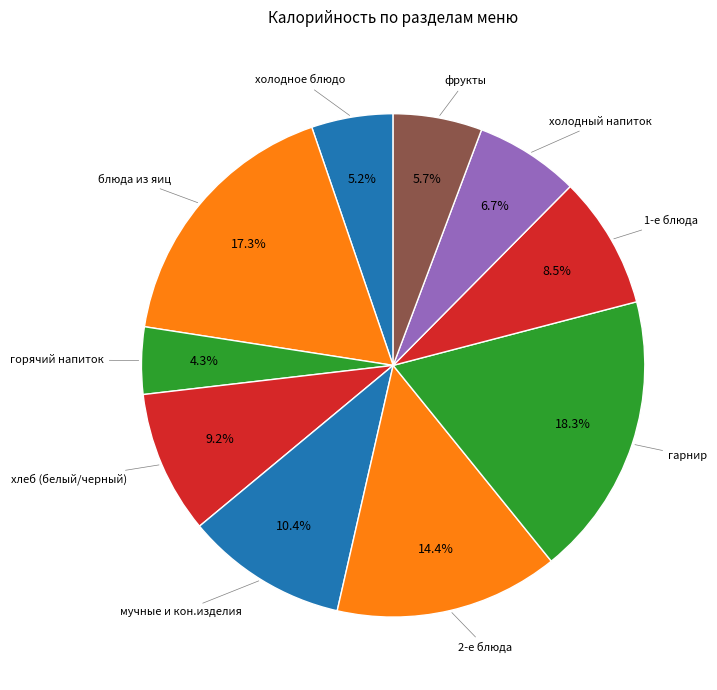

Which slice is the largest?

гарнир